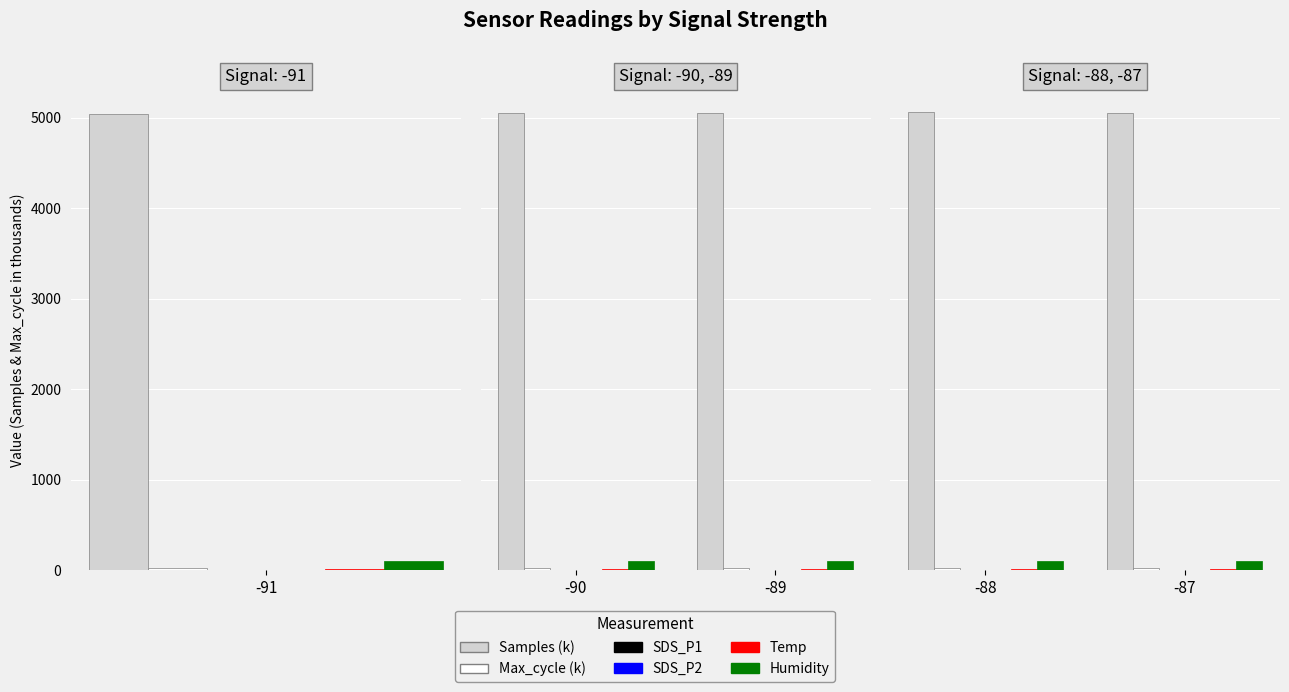

What is the average value of the Temp series?

15.5